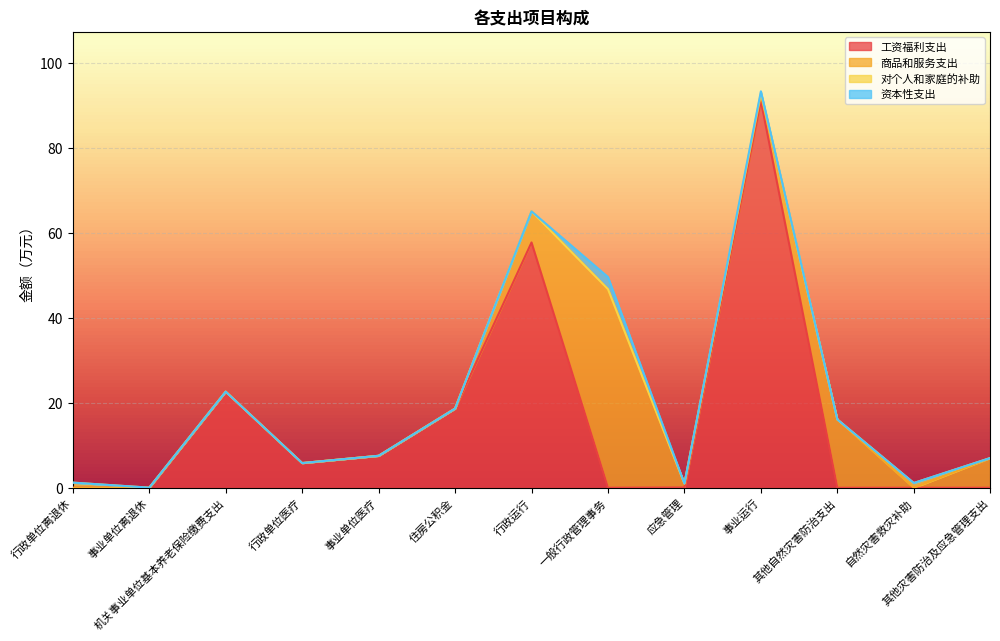

List the series in order of their peak value, highest first.

工资福利支出, 商品和服务支出, 资本性支出, 对个人和家庭的补助